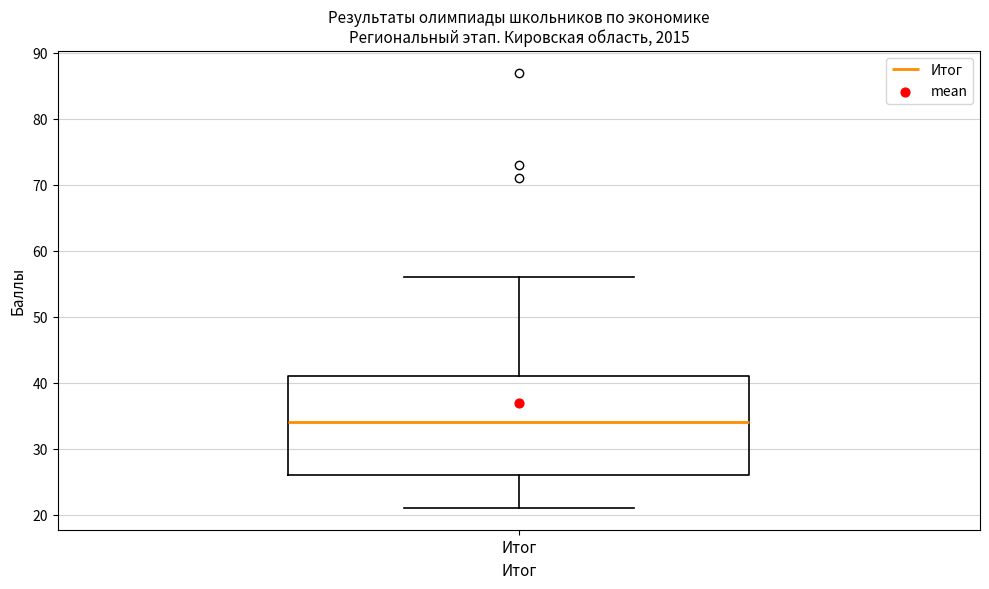

Transcribe this box plot: give where the median line is, the range the box spans, and where the two whiskers end, as read against the y-axis. The values are not printed on the chart, so give them approximately, as read against the axis.

median 34, box 26 to 41, whiskers 21 to 56